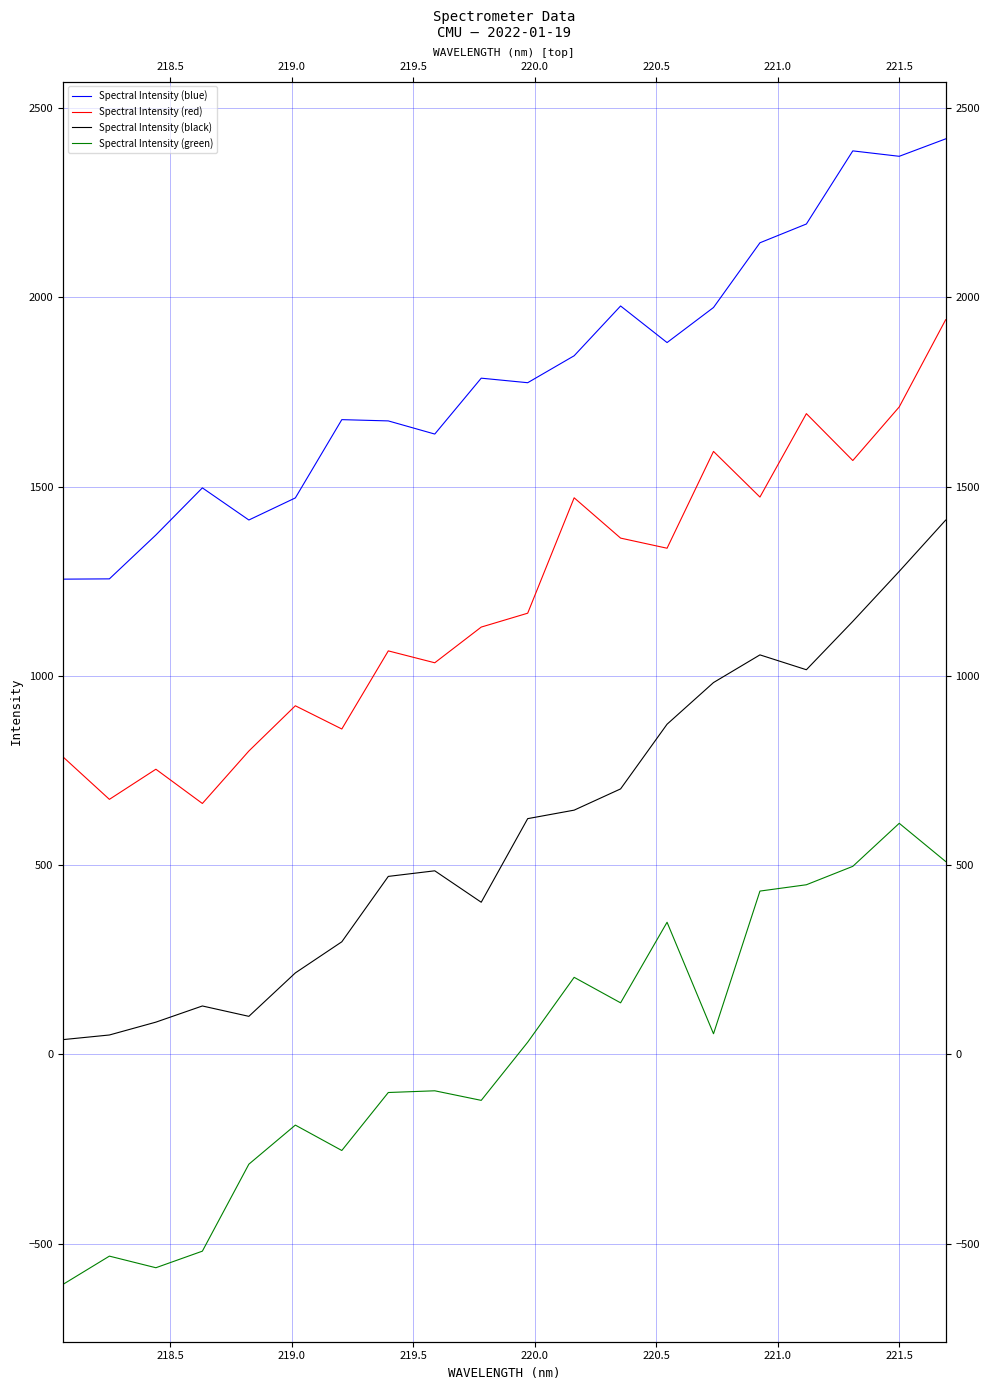

List the series in order of their overall mean, lowest first.

Spectral Intensity (green), Spectral Intensity (black), Spectral Intensity (red), Spectral Intensity (blue)